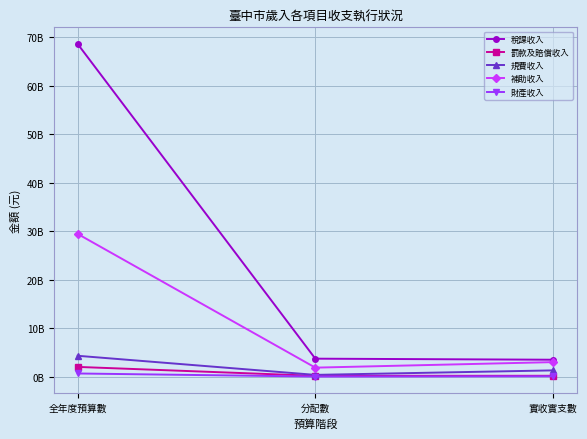

What is the smallest value displayed?

32298000